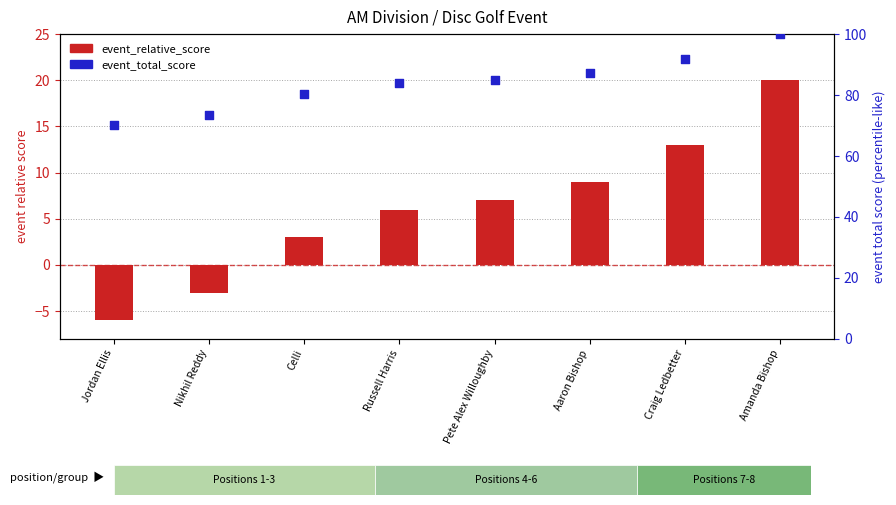

Is the value of event_relative_score at Celli greater than the value of event_total_score (normalized) at Amanda Bishop?

No